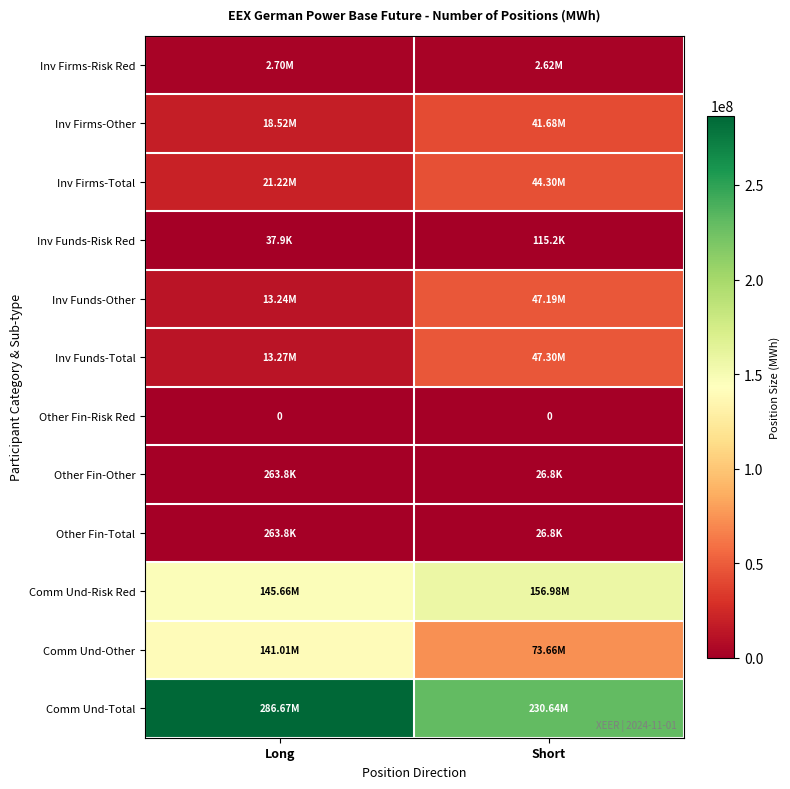

The Comm Und-Total series shows 230643506.3 at Short. True or false?

True